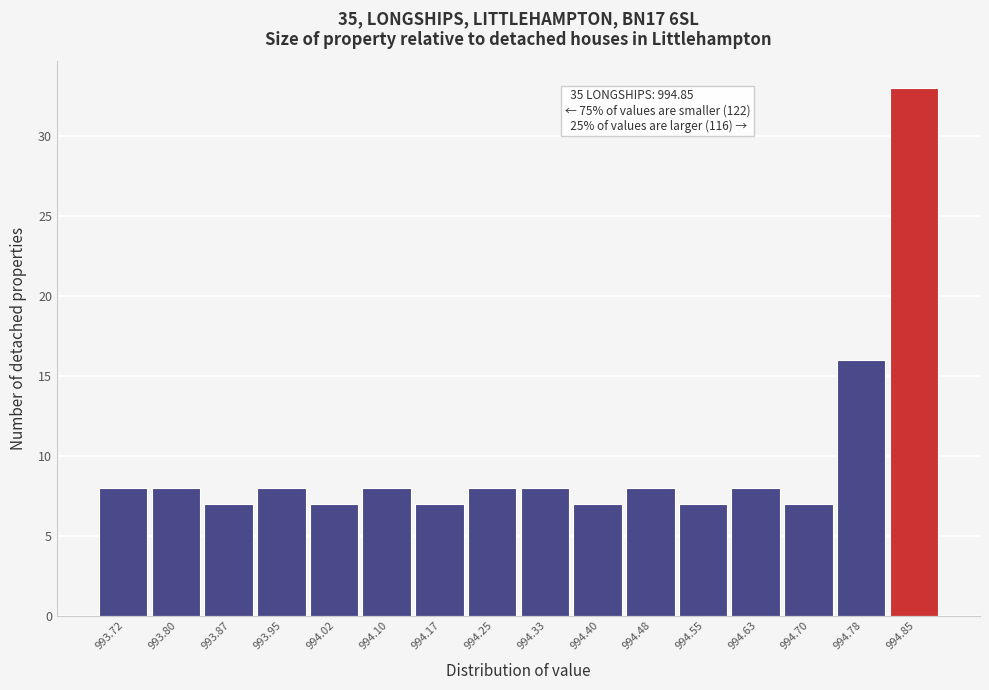

Reading left to right, transcribe all the data shown in this chart.

8	8	7	8	7	8	7	8	8	7	8	7	8	7	16	33